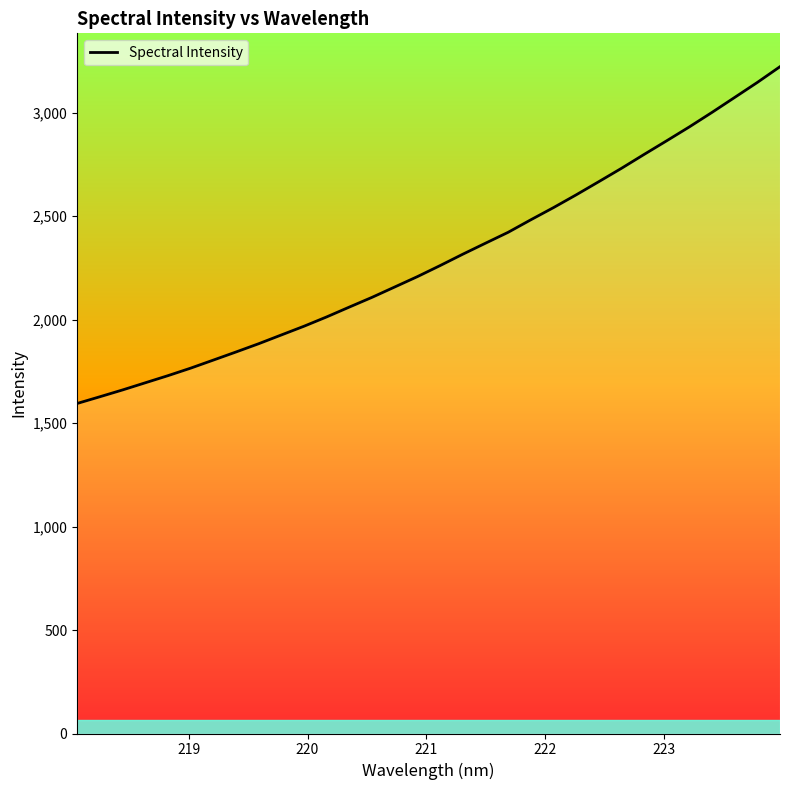

What is the difference between the maximum and minimum values?

1627.9